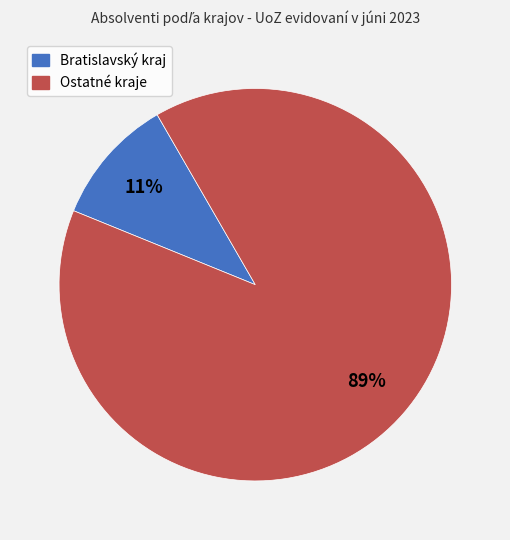

To the nearest percent, what is the average slice percentage?

50%